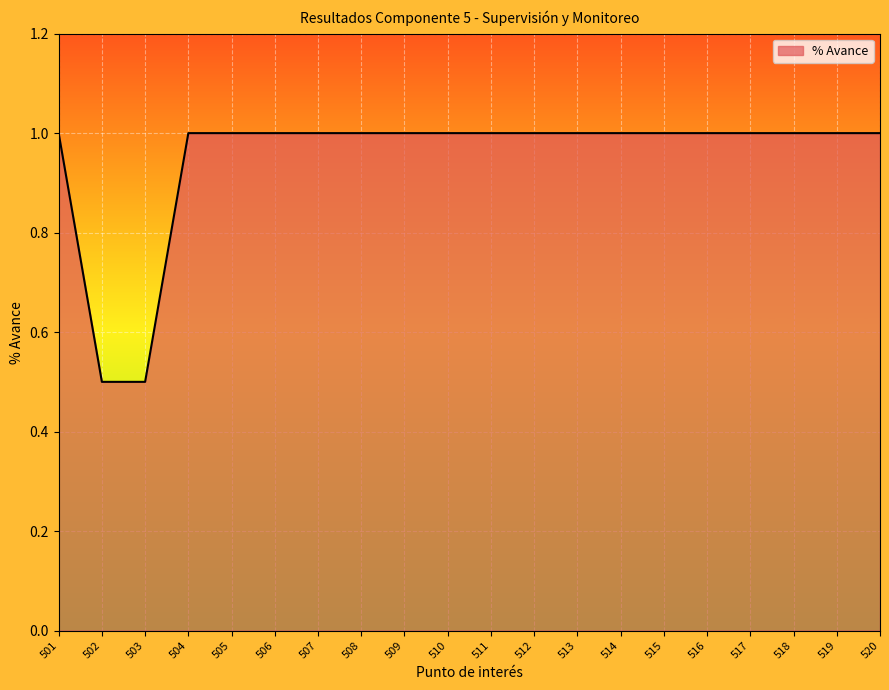

What is the difference between the maximum and minimum values?

0.5